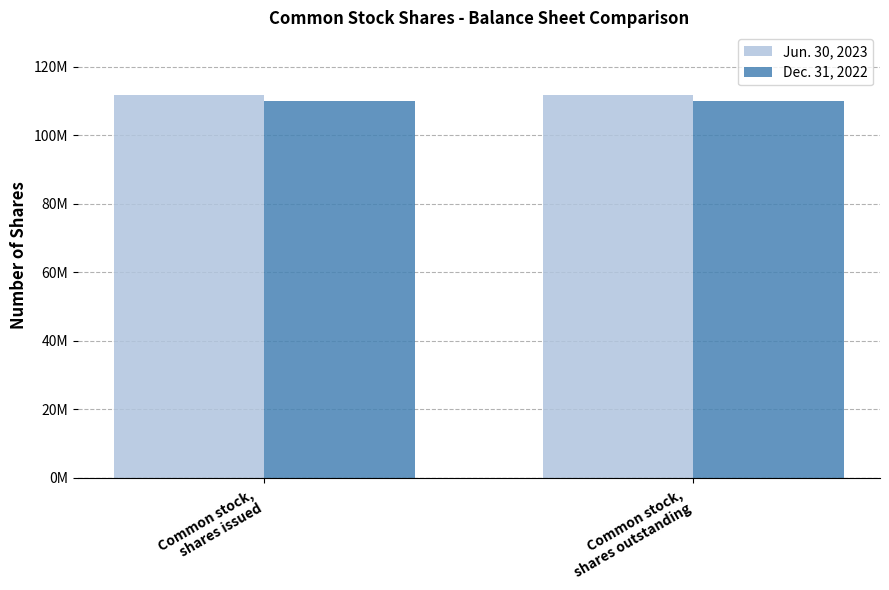

What are all the series names shown in the legend?

Jun. 30, 2023, Dec. 31, 2022